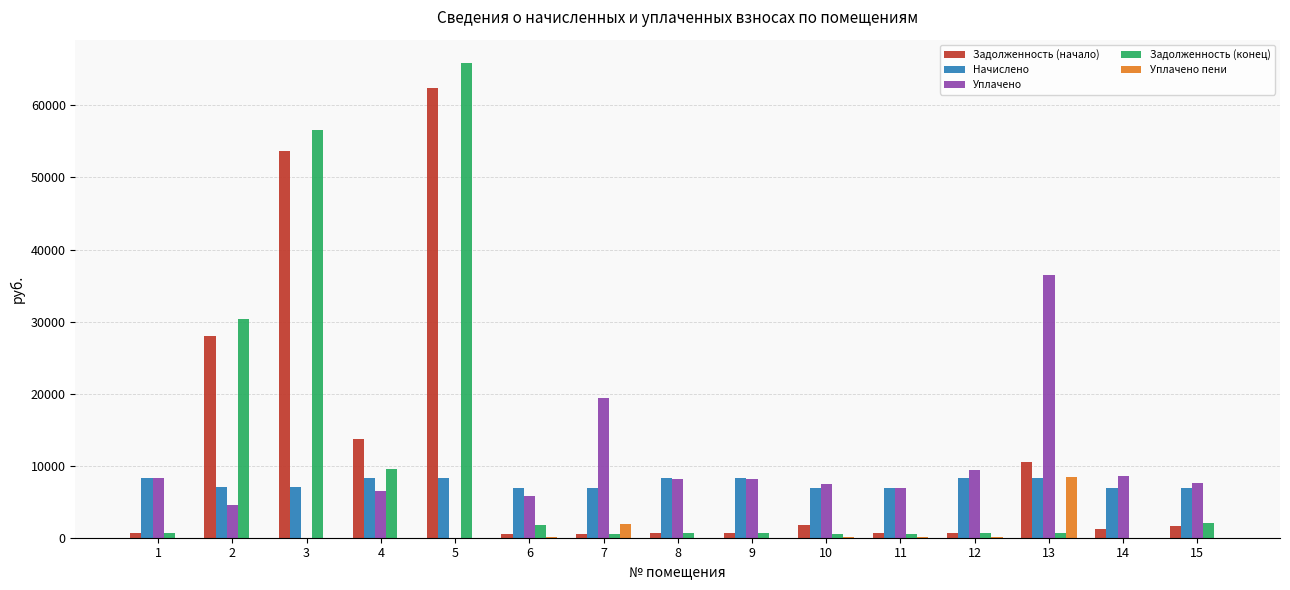

What is the total value across all series at 14?

16646.8